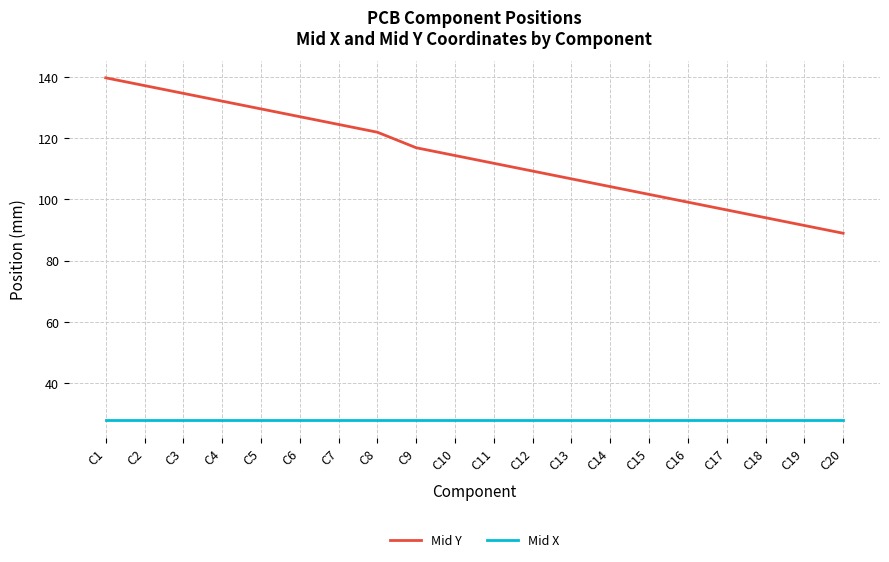

What is the difference between the maximum and minimum values in the Mid Y series?

50.8